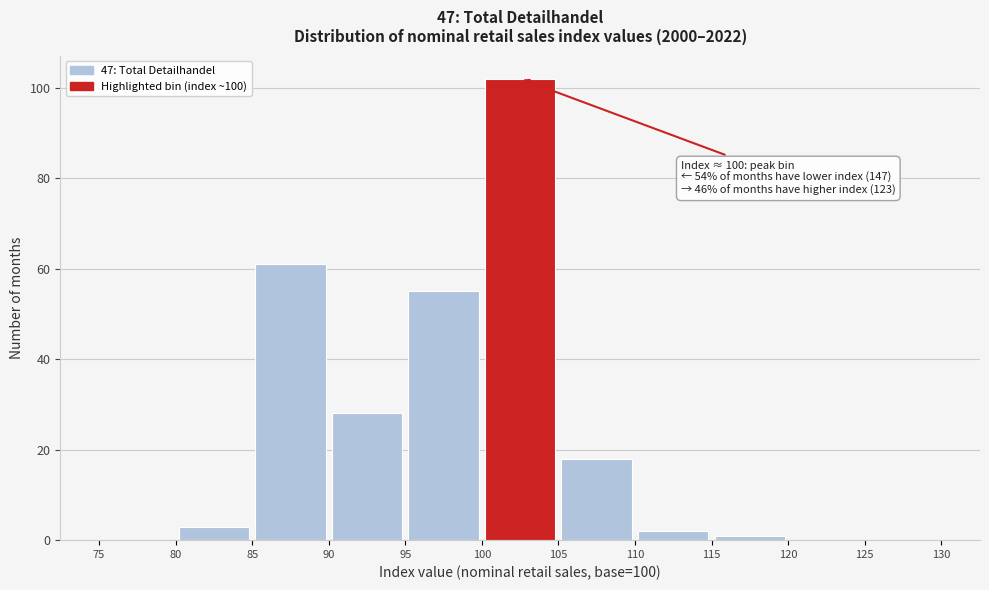

Which range on the x-axis has the tallest bar?

100 to 105